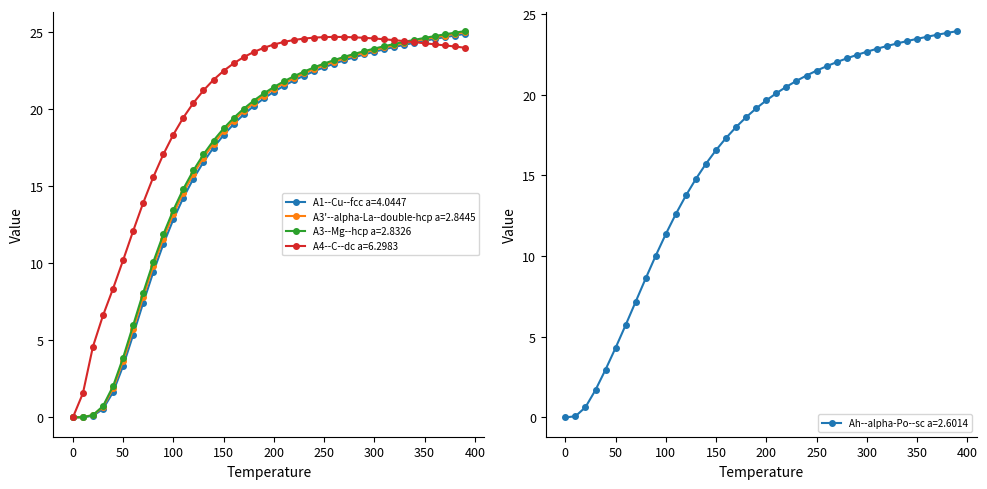

True or false: A3'--alpha-La--double-hcp a=2.8445 has a value of 6.0 at 150.

False